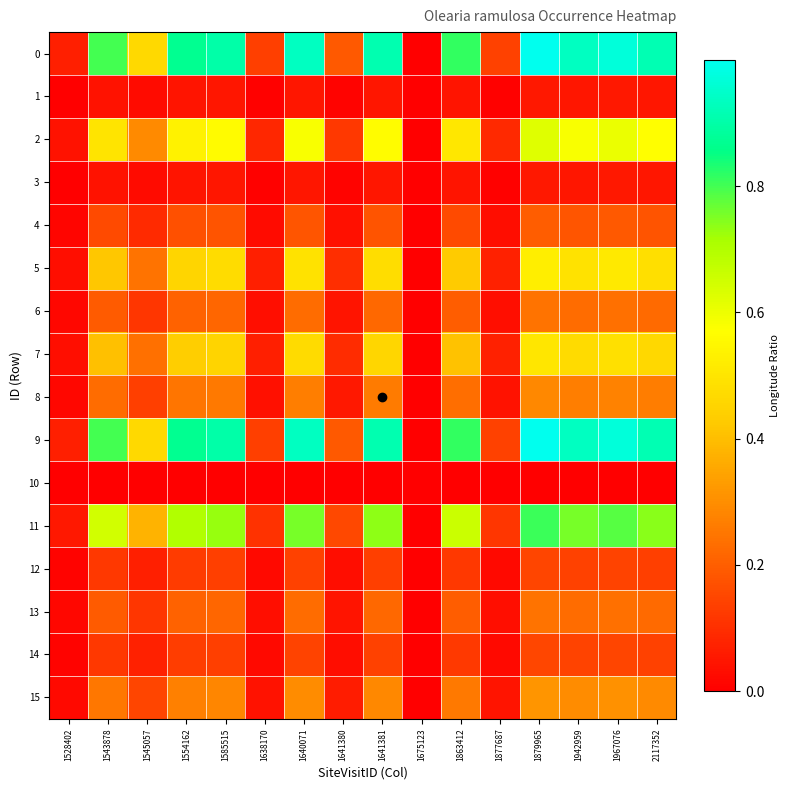

At which category is the sum across all series the highest?

1879965